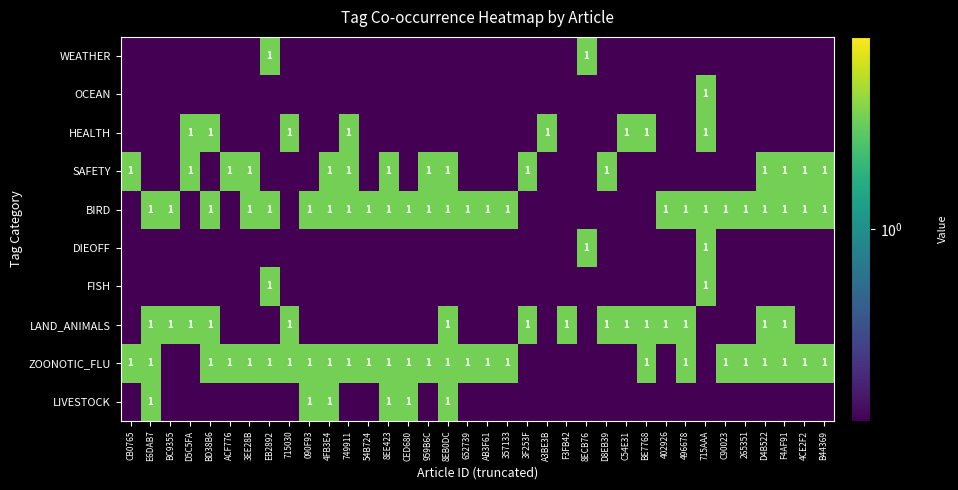

Is it true that OCEAN equals 1.8 at 715AAA?

False